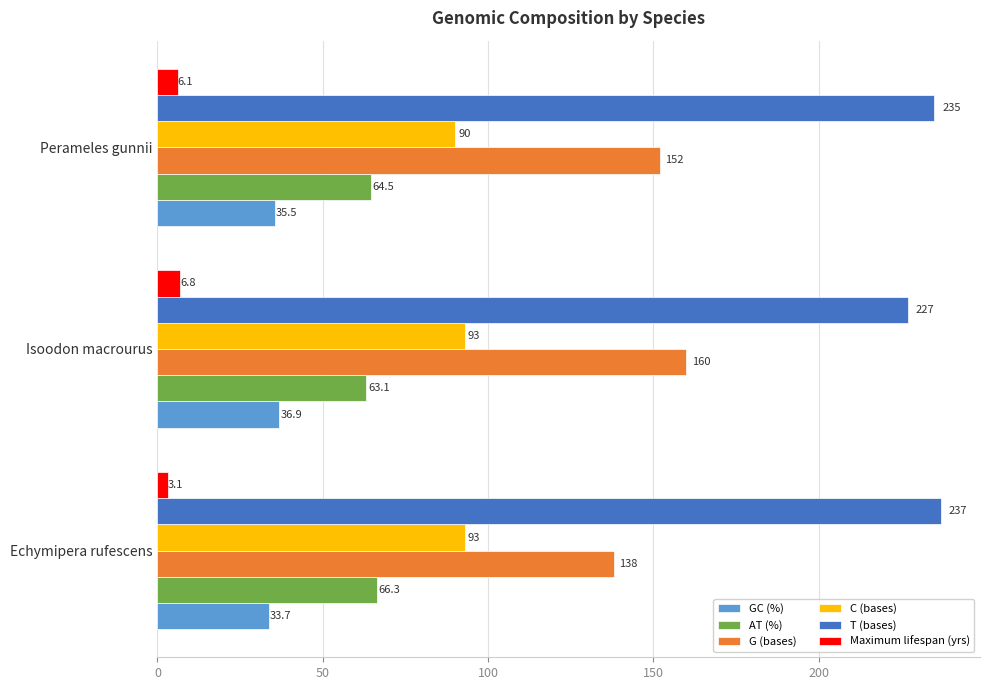

Which category has the highest value in the Maximum lifespan (yrs) series?

Isoodon macrourus